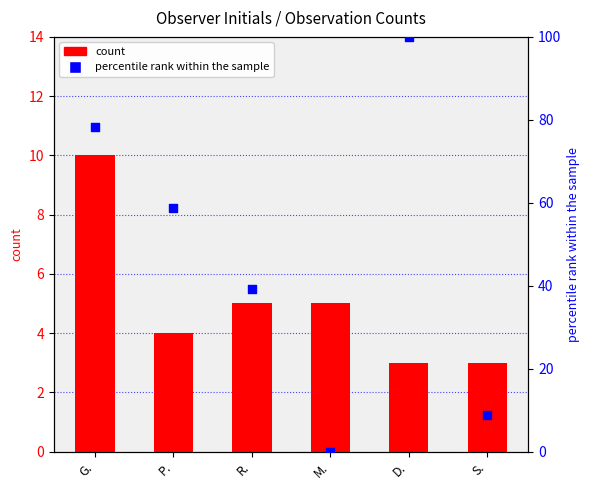

Which series contains the lowest Y value?

percentile rank within the sample